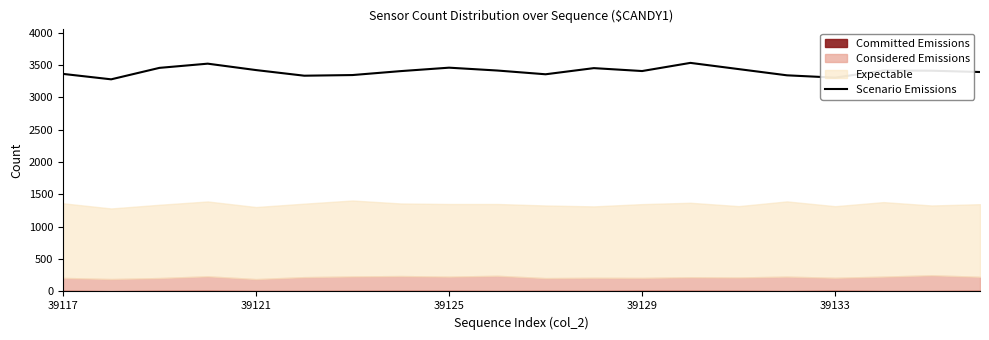

How many lines are shown in the chart?

1